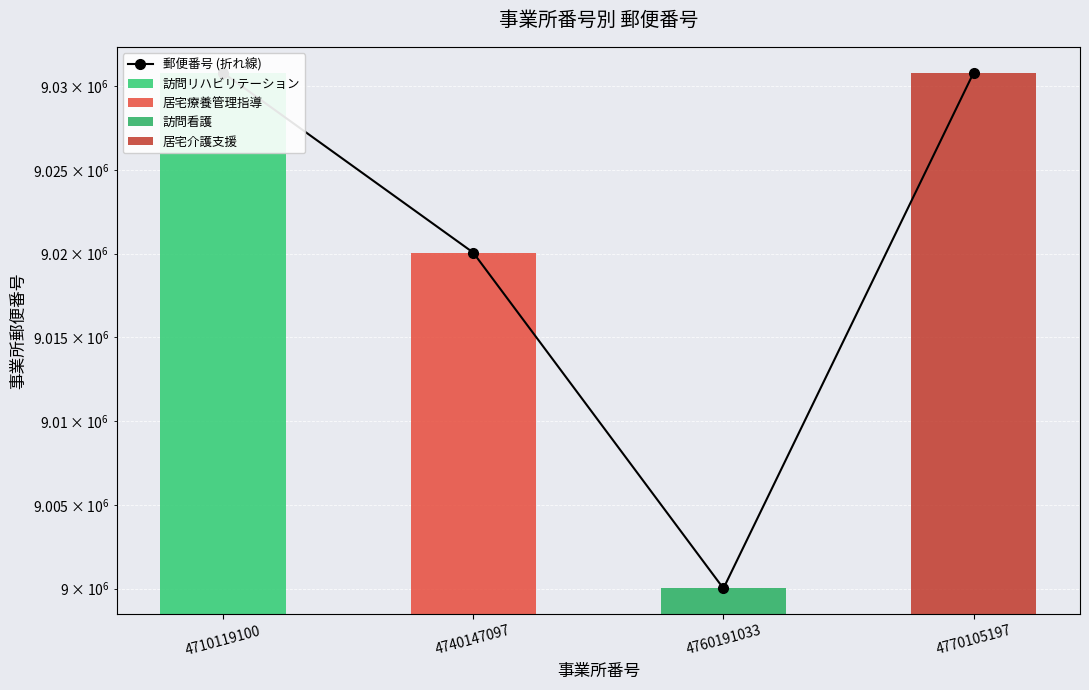

What is the value of the 4th bar from the left?

9030821